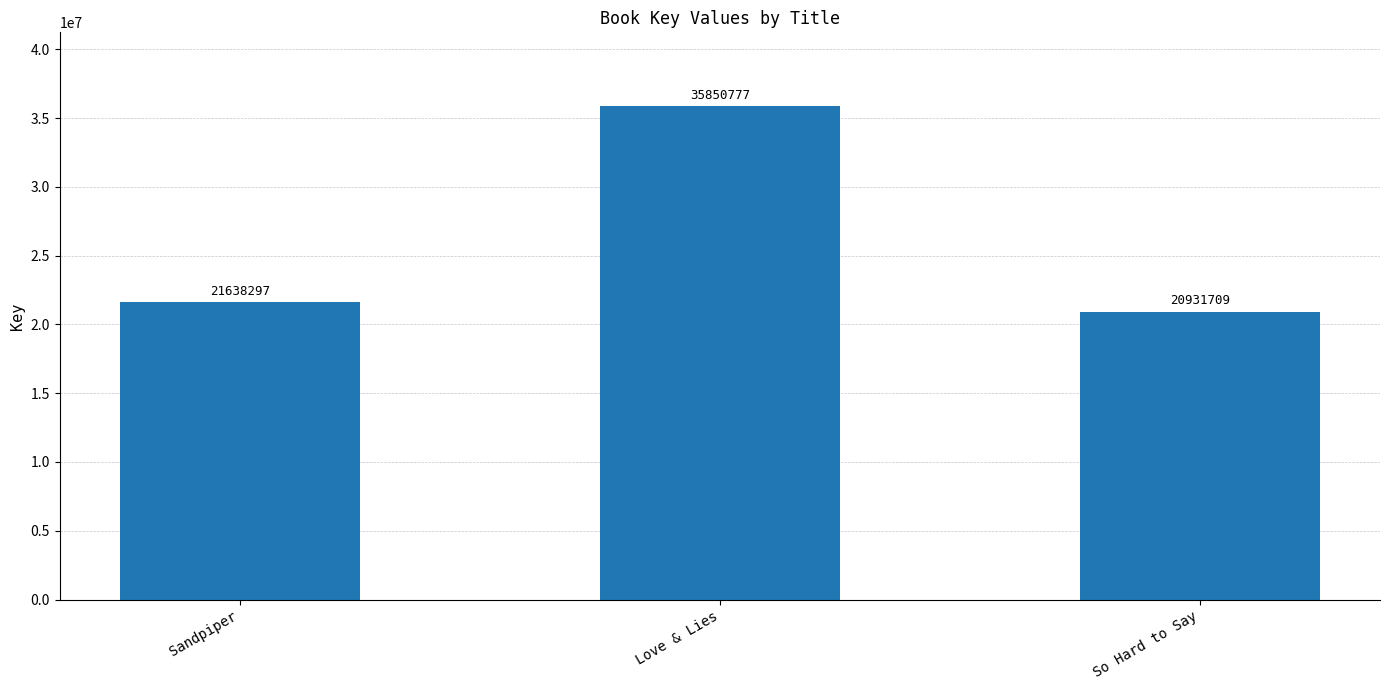

What is the approximate value at So Hard to Say?

20931709